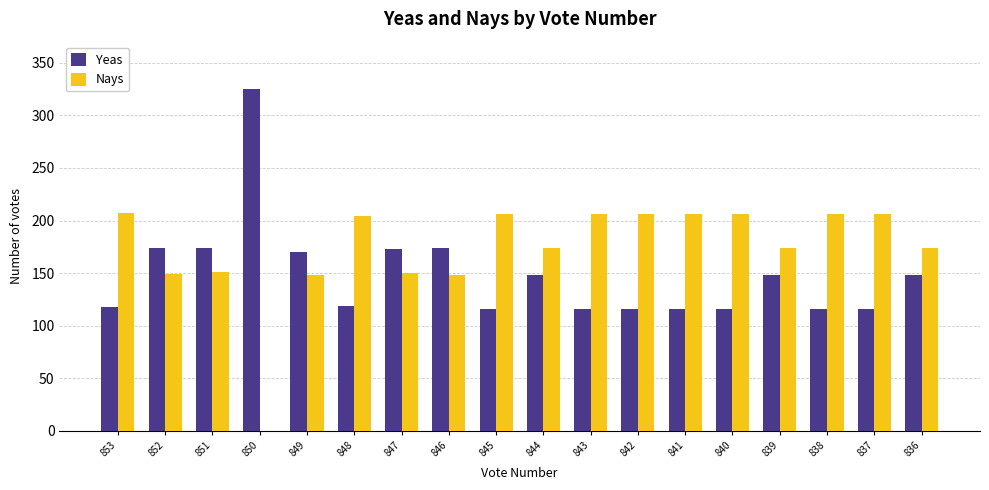

What is the average value of the Yeas series?

149